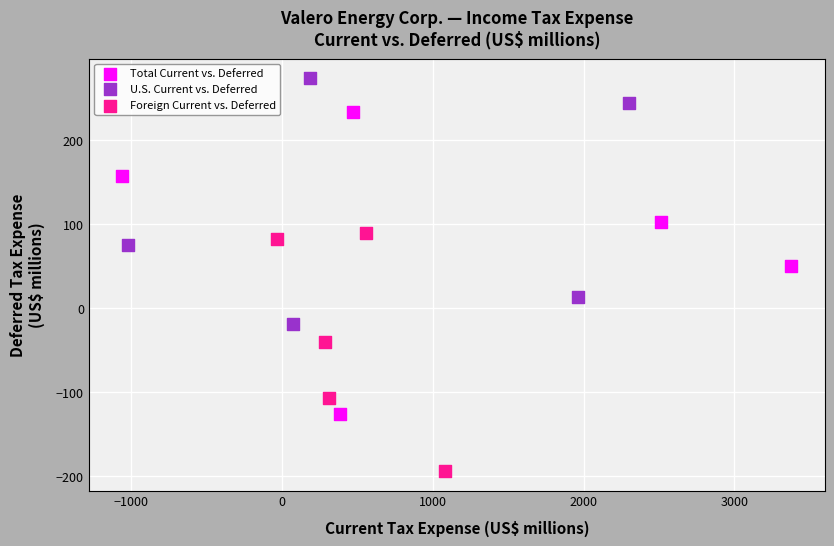

What are all the series names shown in the legend?

Total Current vs. Deferred, U.S. Current vs. Deferred, Foreign Current vs. Deferred